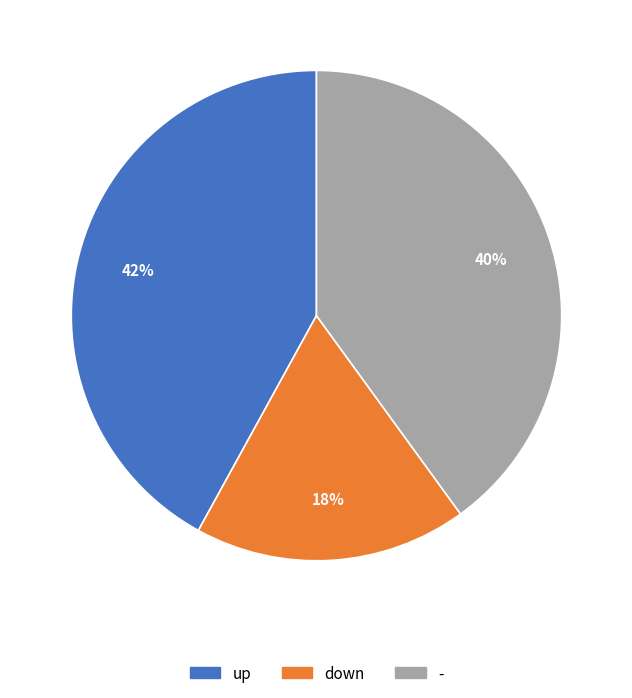

To the nearest percent, what portion does up represent?

42%